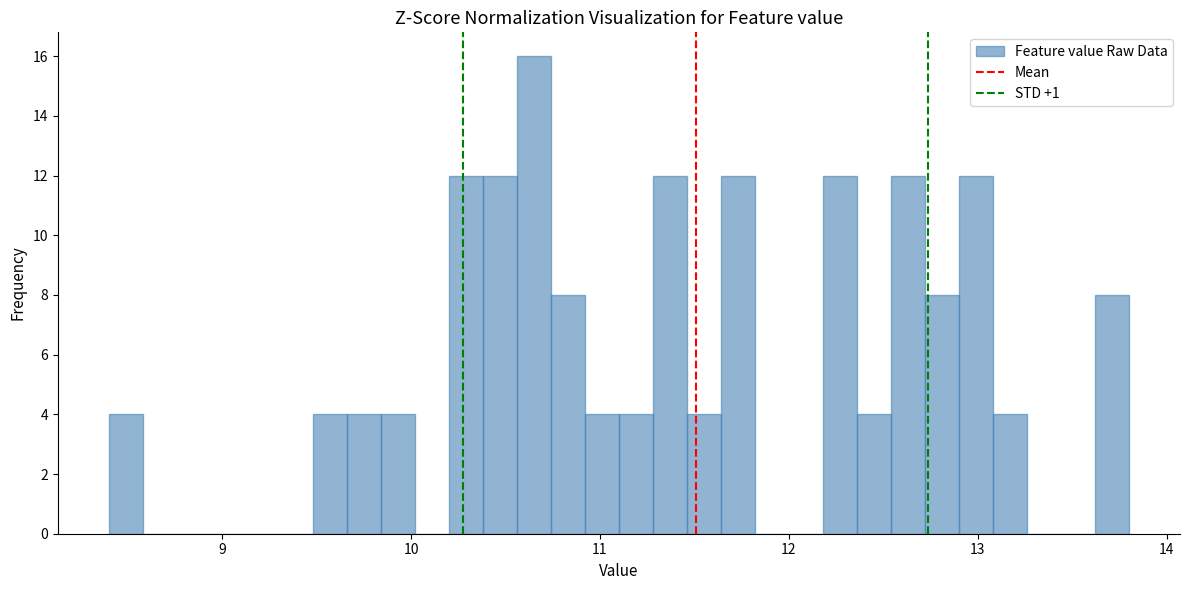

Read against the x-axis, roughly where is the centre of the tallest bar?

10.7